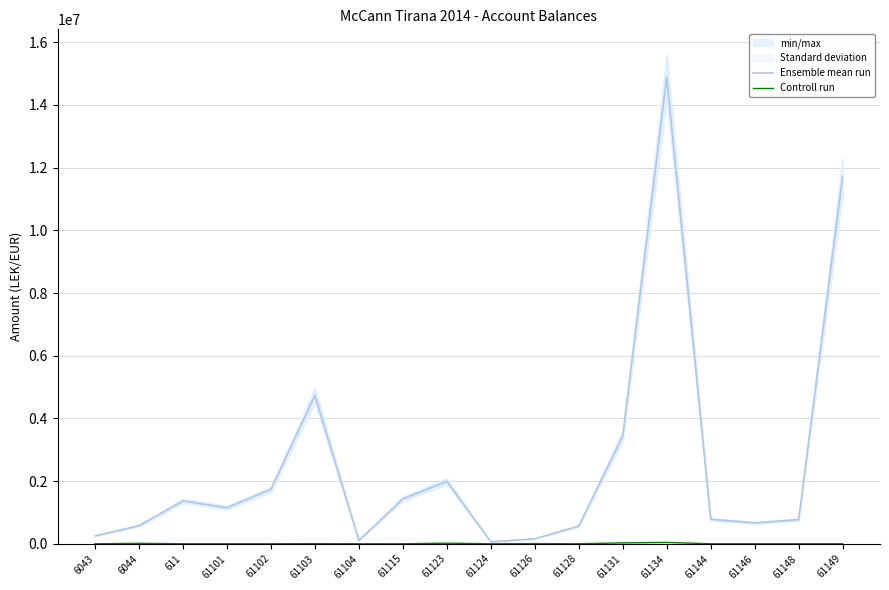

What is the spread (max minus min) of values at 61148?

769080.9